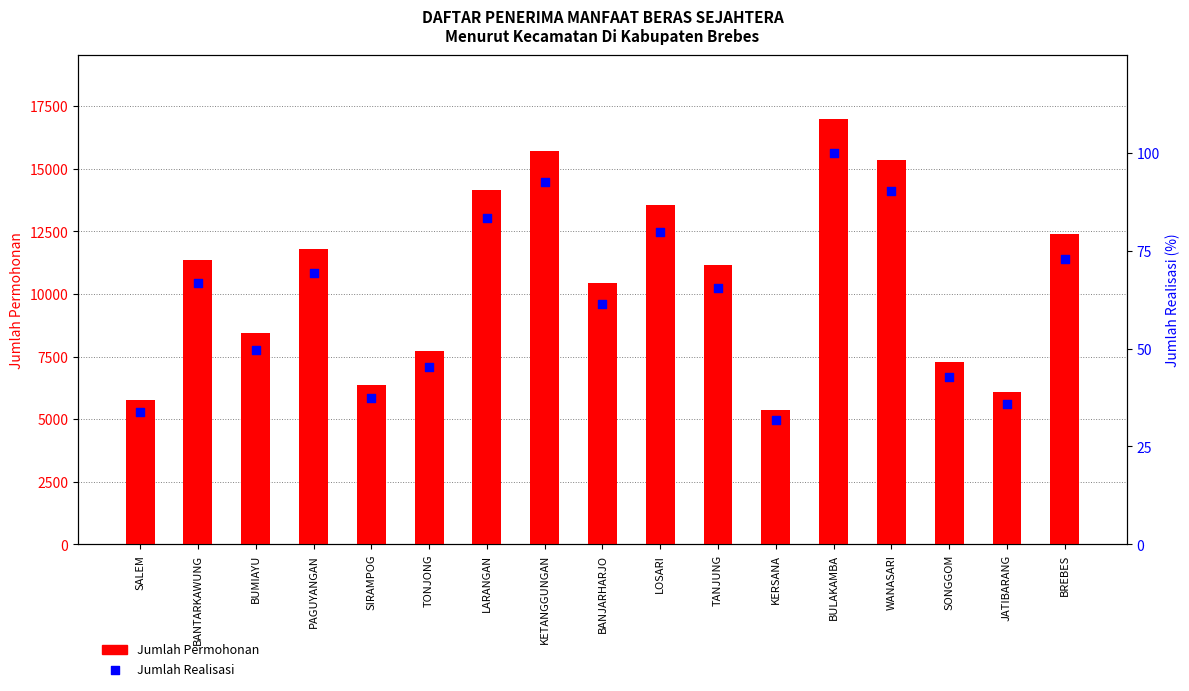

Which series contains the lowest Y value?

Jumlah Realisasi